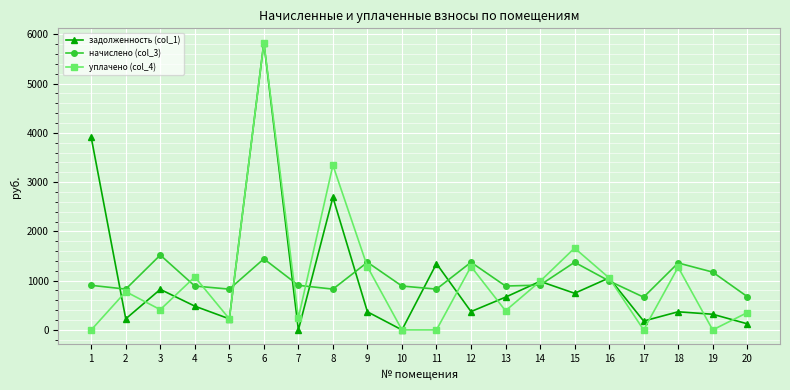

Which series ends up on top after the final intersection of начислено (col_3) and задолженность (col_1)?

начислено (col_3)